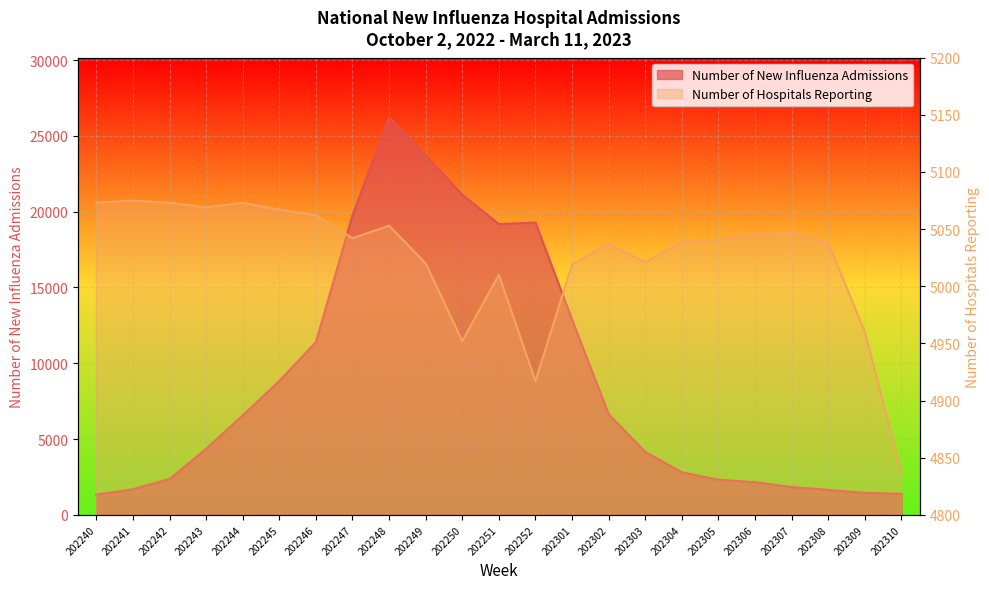

True or false: Number of Hospitals Reporting has a value of 8590 at 202252.

False